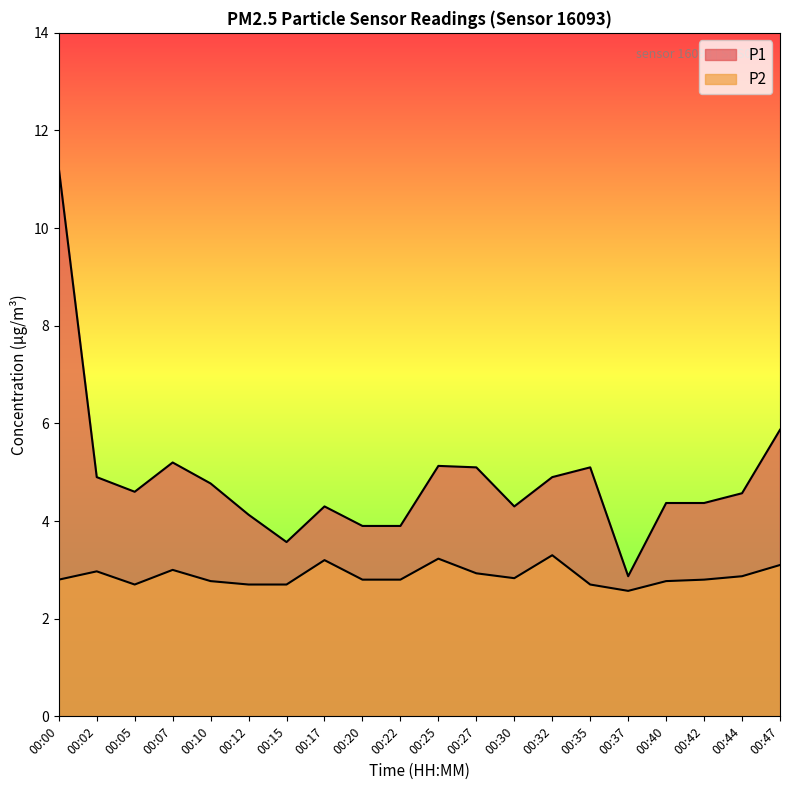

What is the total value across all series at 00:17?

7.5